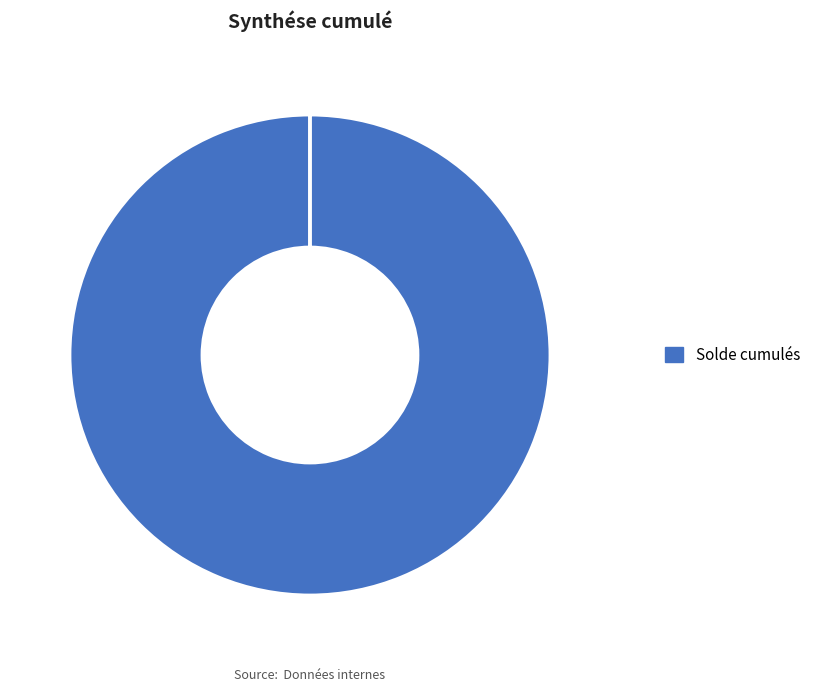

Is there any slice that represents more than half of the pie?

Yes